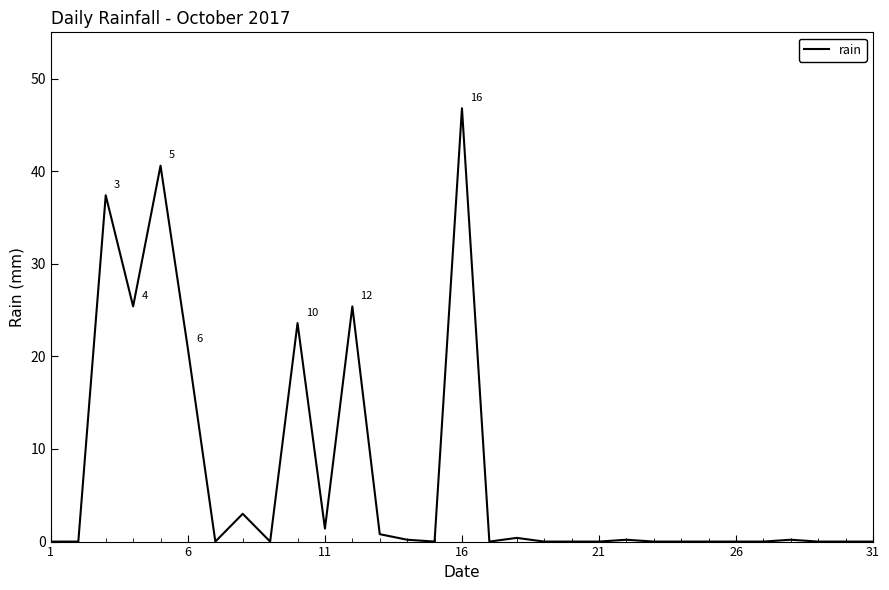

Does the chart display data point markers on the line(s)?

No